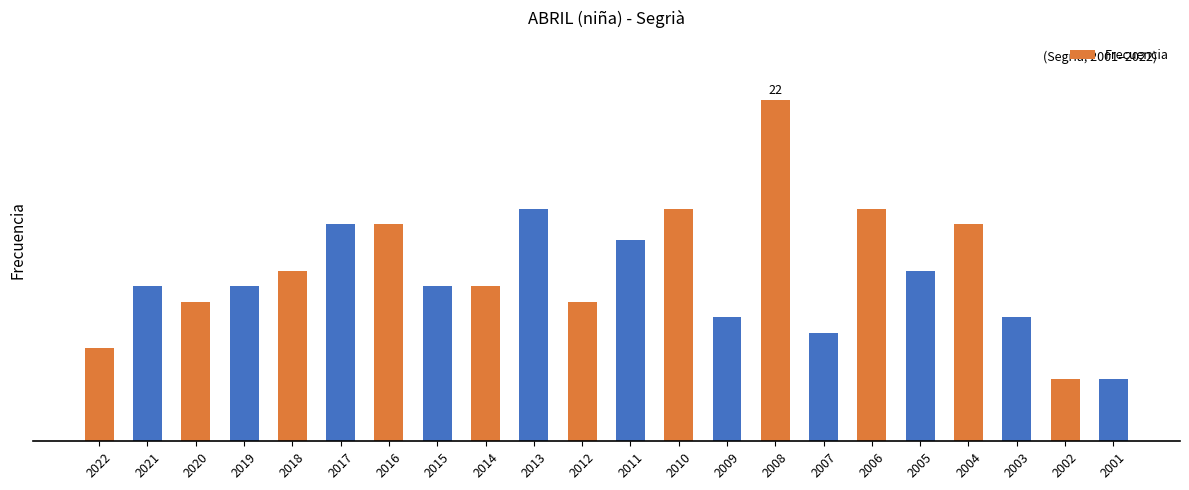

The chart shows a value of 6 at 2022. True or false?

True